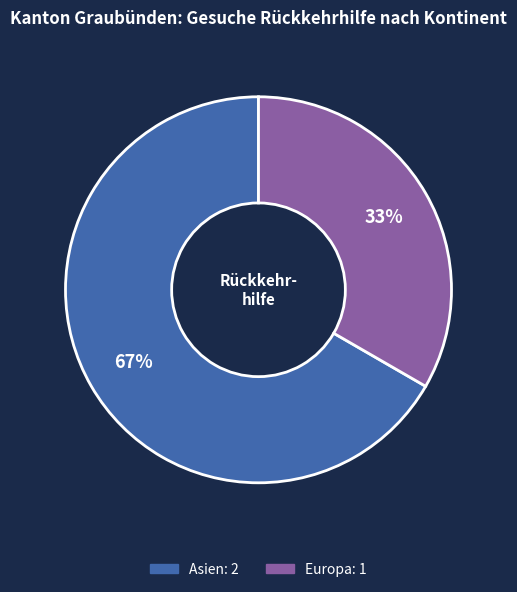

Is there a majority slice in this chart?

Yes